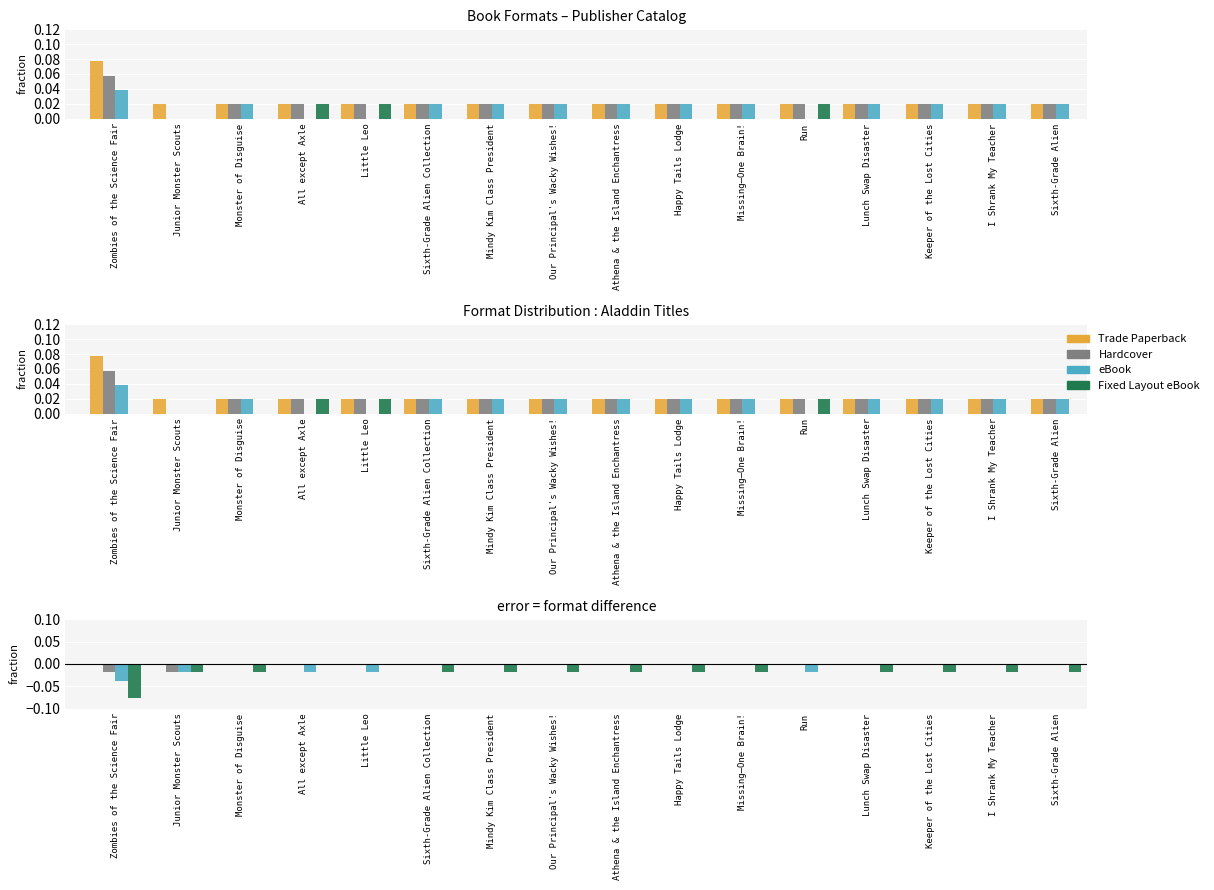

Reading left to right, list all the values displayed in this chart.

Trade Paperback: Zombies of the Science Fair=0.0	Junior Monster Scouts=0.0	Monster of Disguise=0.0	All except Axle=0.0	Little Leo=0.0	Sixth-Grade Alien Collection=0.0	Mindy Kim Class President=0.0	Our Principal's Wacky Wishes!=0.0	Athena & the Island Enchantress=0.0	Happy Tails Lodge=0.0	Missing—One Brain!=0.0	Run=0.0	Lunch Swap Disaster=0.0	Keeper of the Lost Cities=0.0	I Shrank My Teacher=0.0	Sixth-Grade Alien=0.0
Hardcover: Zombies of the Science Fair=-0.0	Junior Monster Scouts=-0.0	Monster of Disguise=0.0	All except Axle=0.0	Little Leo=0.0	Sixth-Grade Alien Collection=0.0	Mindy Kim Class President=0.0	Our Principal's Wacky Wishes!=0.0	Athena & the Island Enchantress=0.0	Happy Tails Lodge=0.0	Missing—One Brain!=0.0	Run=0.0	Lunch Swap Disaster=0.0	Keeper of the Lost Cities=0.0	I Shrank My Teacher=0.0	Sixth-Grade Alien=0.0
eBook: Zombies of the Science Fair=-0.0	Junior Monster Scouts=-0.0	Monster of Disguise=0.0	All except Axle=-0.0	Little Leo=-0.0	Sixth-Grade Alien Collection=0.0	Mindy Kim Class President=0.0	Our Principal's Wacky Wishes!=0.0	Athena & the Island Enchantress=0.0	Happy Tails Lodge=0.0	Missing—One Brain!=0.0	Run=-0.0	Lunch Swap Disaster=0.0	Keeper of the Lost Cities=0.0	I Shrank My Teacher=0.0	Sixth-Grade Alien=0.0
Fixed Layout eBook: Zombies of the Science Fair=-0.1	Junior Monster Scouts=-0.0	Monster of Disguise=-0.0	All except Axle=0.0	Little Leo=0.0	Sixth-Grade Alien Collection=-0.0	Mindy Kim Class President=-0.0	Our Principal's Wacky Wishes!=-0.0	Athena & the Island Enchantress=-0.0	Happy Tails Lodge=-0.0	Missing—One Brain!=-0.0	Run=0.0	Lunch Swap Disaster=-0.0	Keeper of the Lost Cities=-0.0	I Shrank My Teacher=-0.0	Sixth-Grade Alien=-0.0